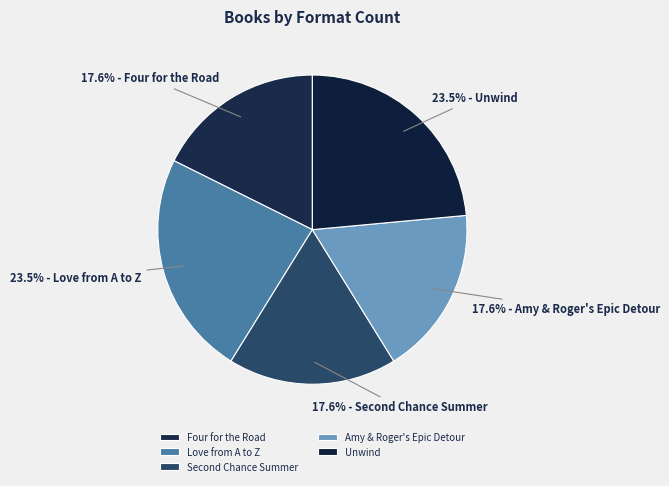

The Amy & Roger's Epic Detour slice represents 31% of the pie. True or false?

False